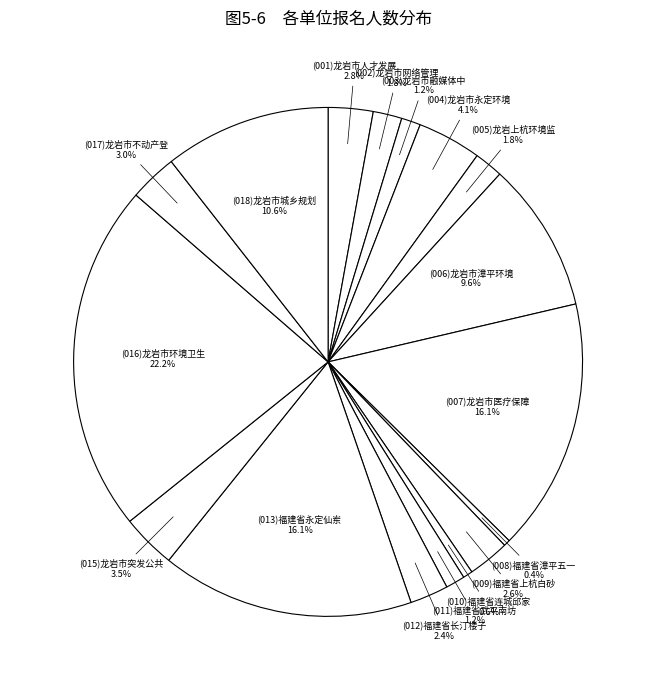

Count the number of slices in the pie.

17